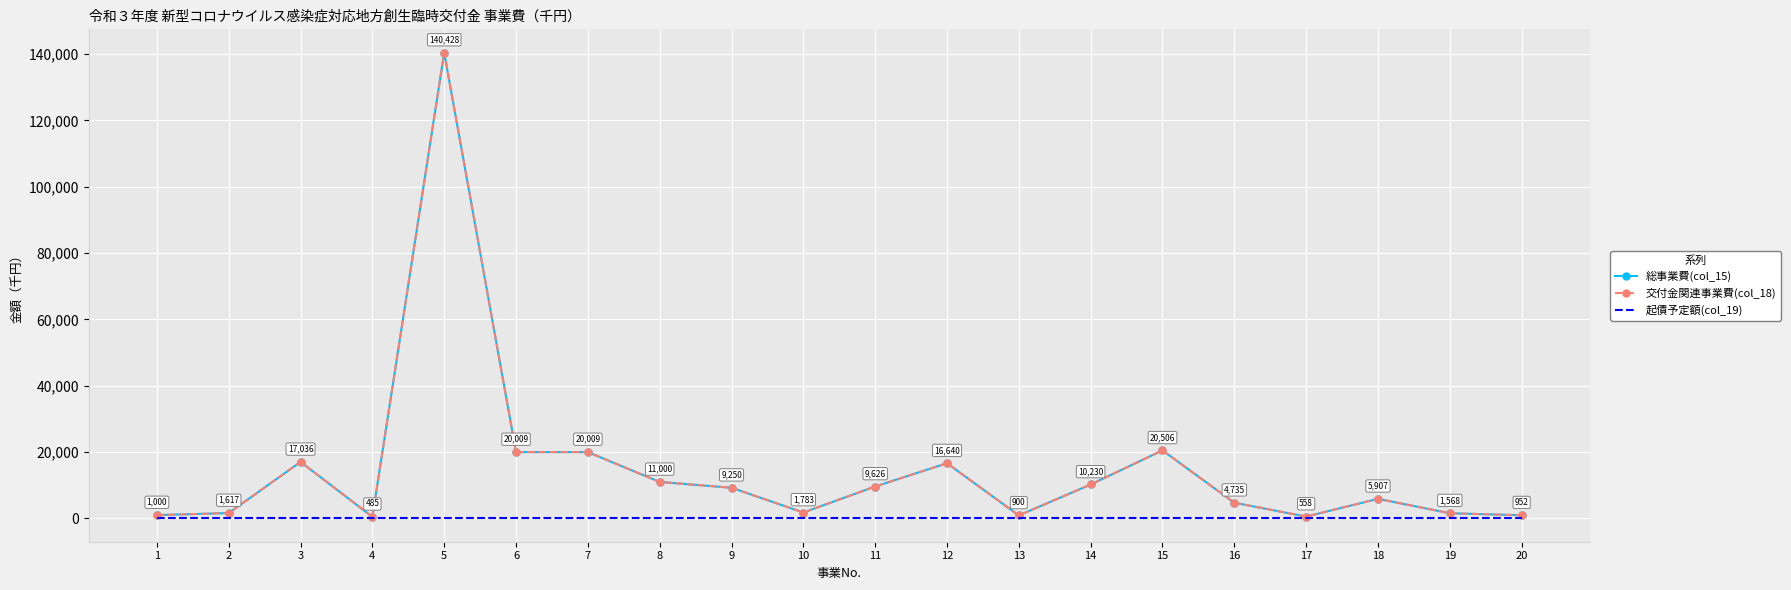

True or false: 交付金関連事業費(col_18) has a value of 989 at 17.

False